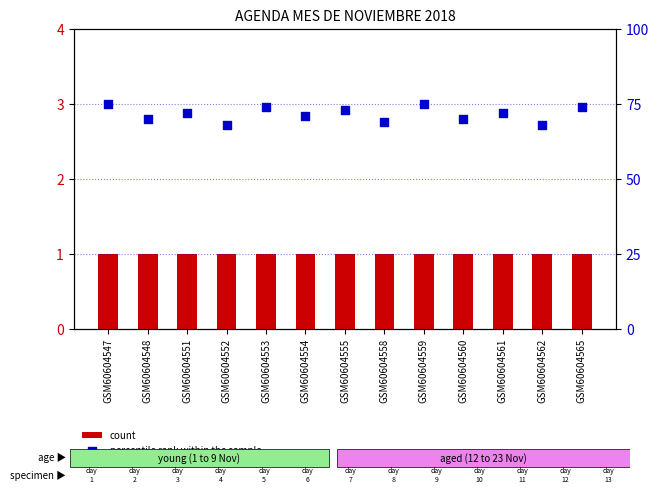

What are all the series names shown in the legend?

count, percentile rank within the sample